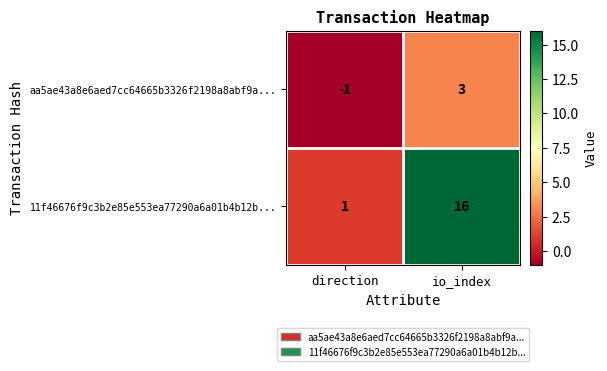

What is the sum of all 11f46676f9c3b2e85e553ea77290a6a01b4b12b... values?

17